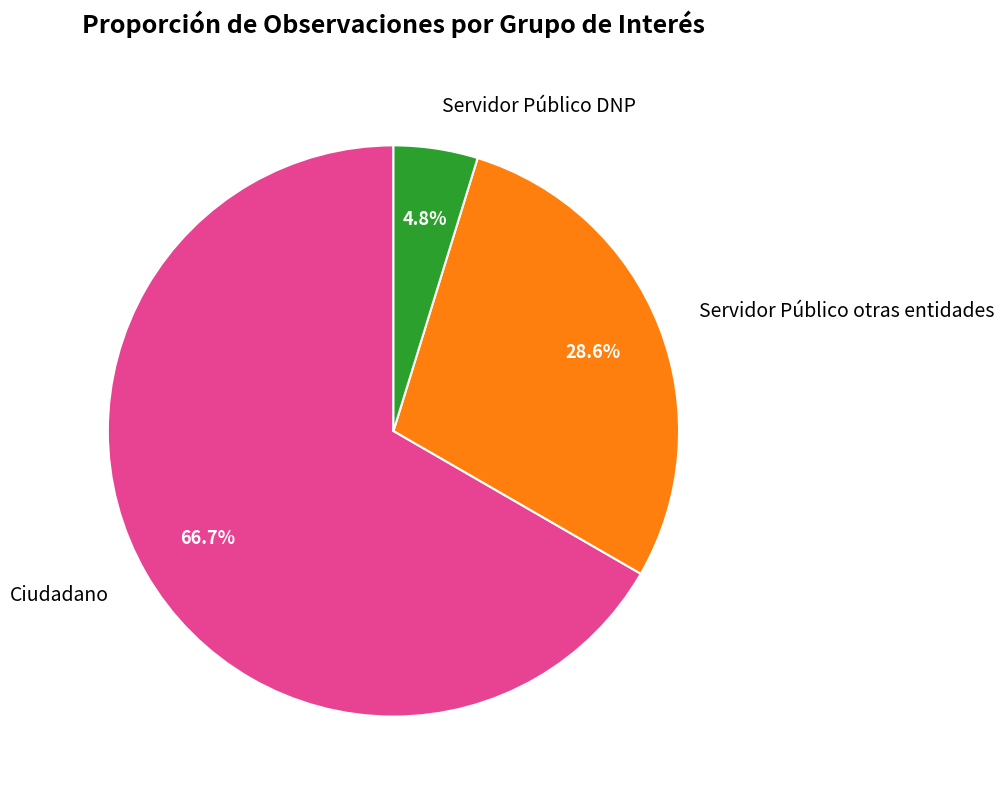

Which has a higher value, Servidor Público DNP or Servidor Público otras entidades?

Servidor Público otras entidades